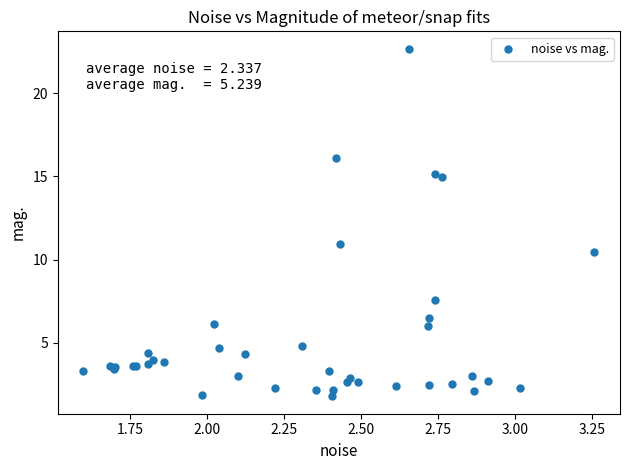

What Y value in the scatter plot is closest to 12?

11.0